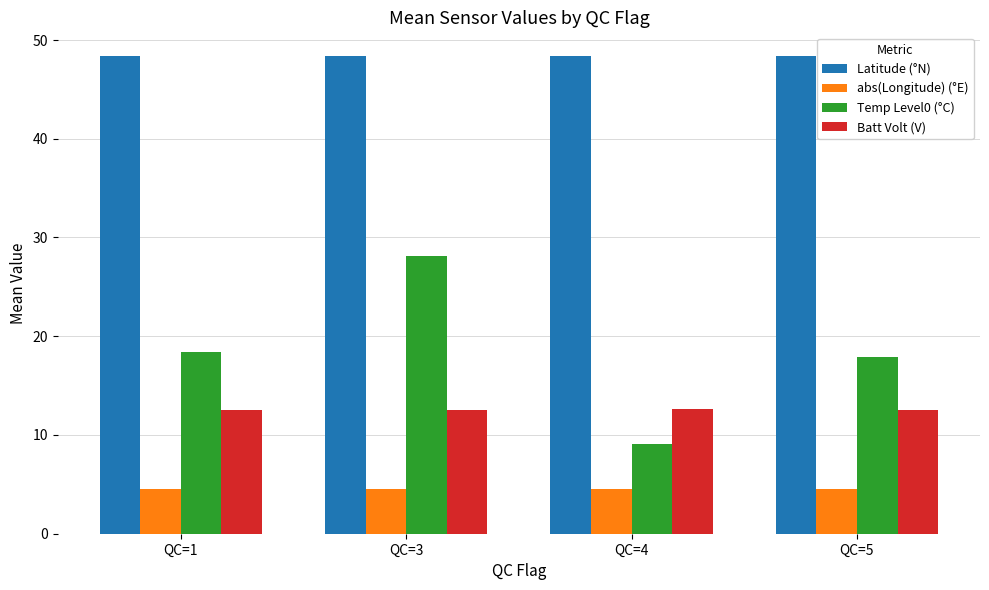

What is the difference between the second highest and second lowest values in the Temp Level0 (°C) series?

0.6